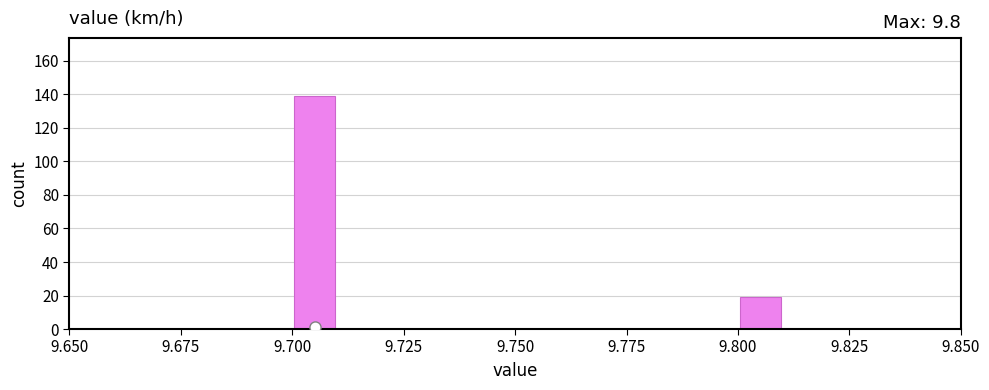

Read against the x-axis, roughly where is the centre of the tallest bar?

9.705